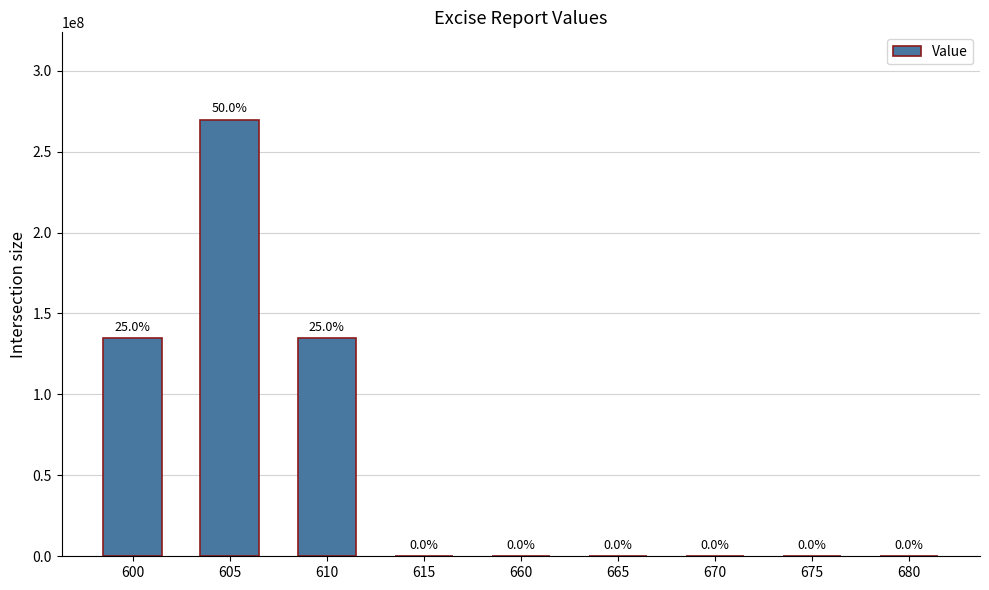

What is the value of the 7th bar from the left?

22126.0